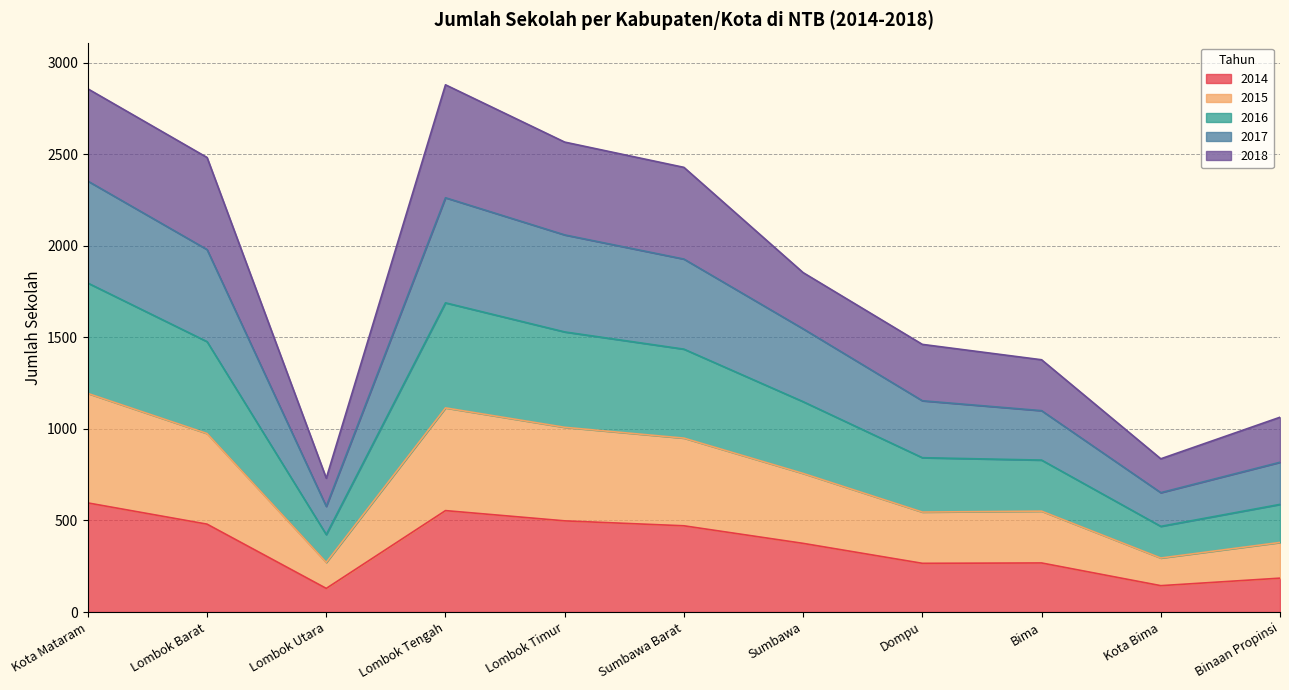

Is it true that 2014 equals 129 at Lombok Utara?

True